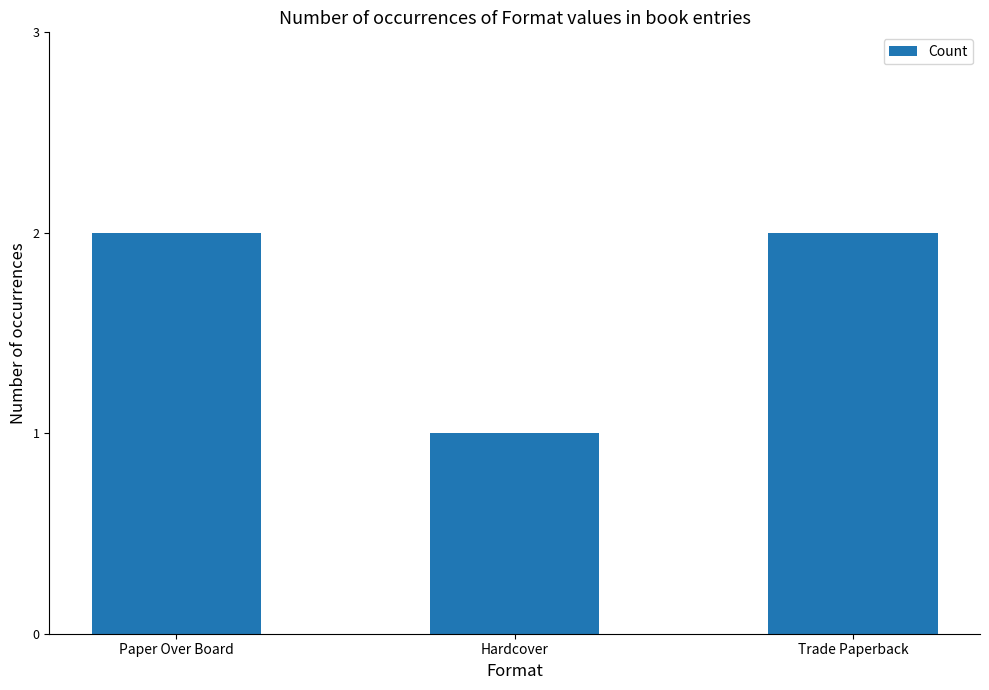

Reading left to right, list all the values displayed in this chart.

2	1	2